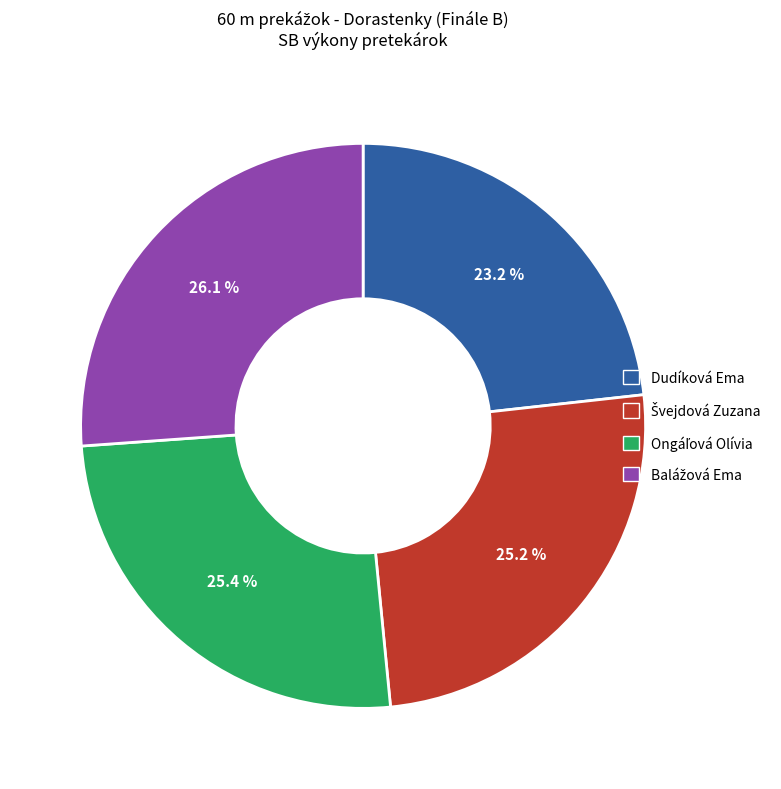

Which slice is the smallest?

Dudíková Ema